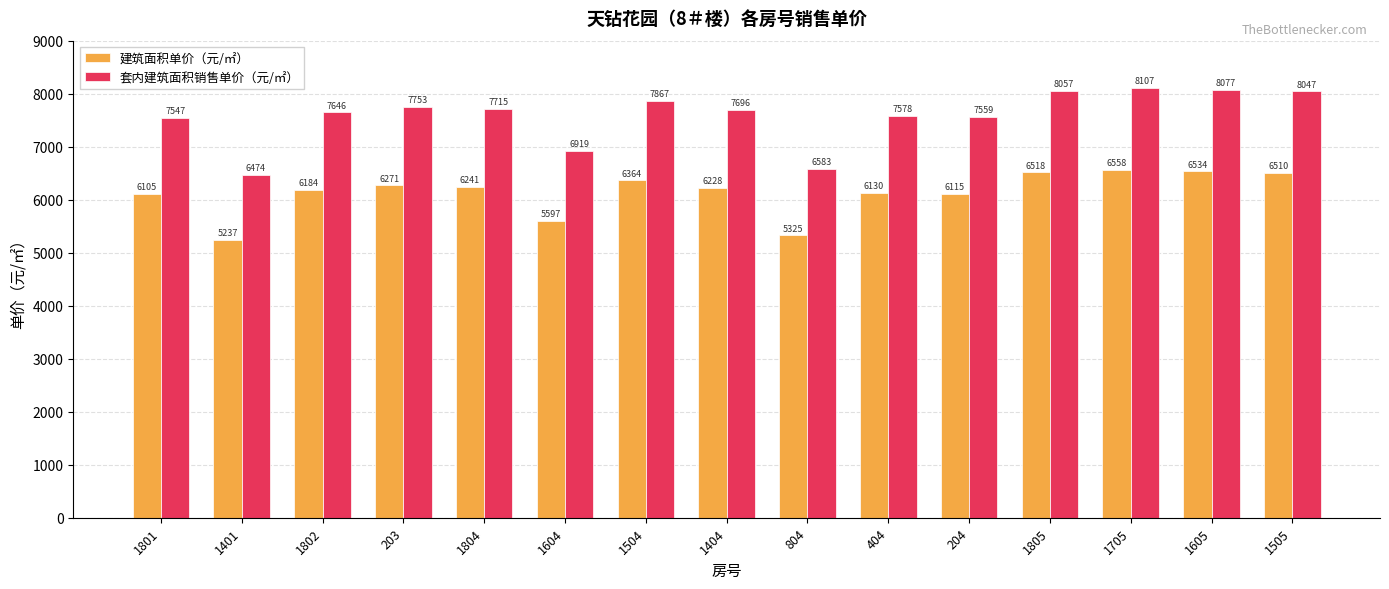

At which label does 套内建筑面积销售单价（元/㎡） reach its peak?

1705